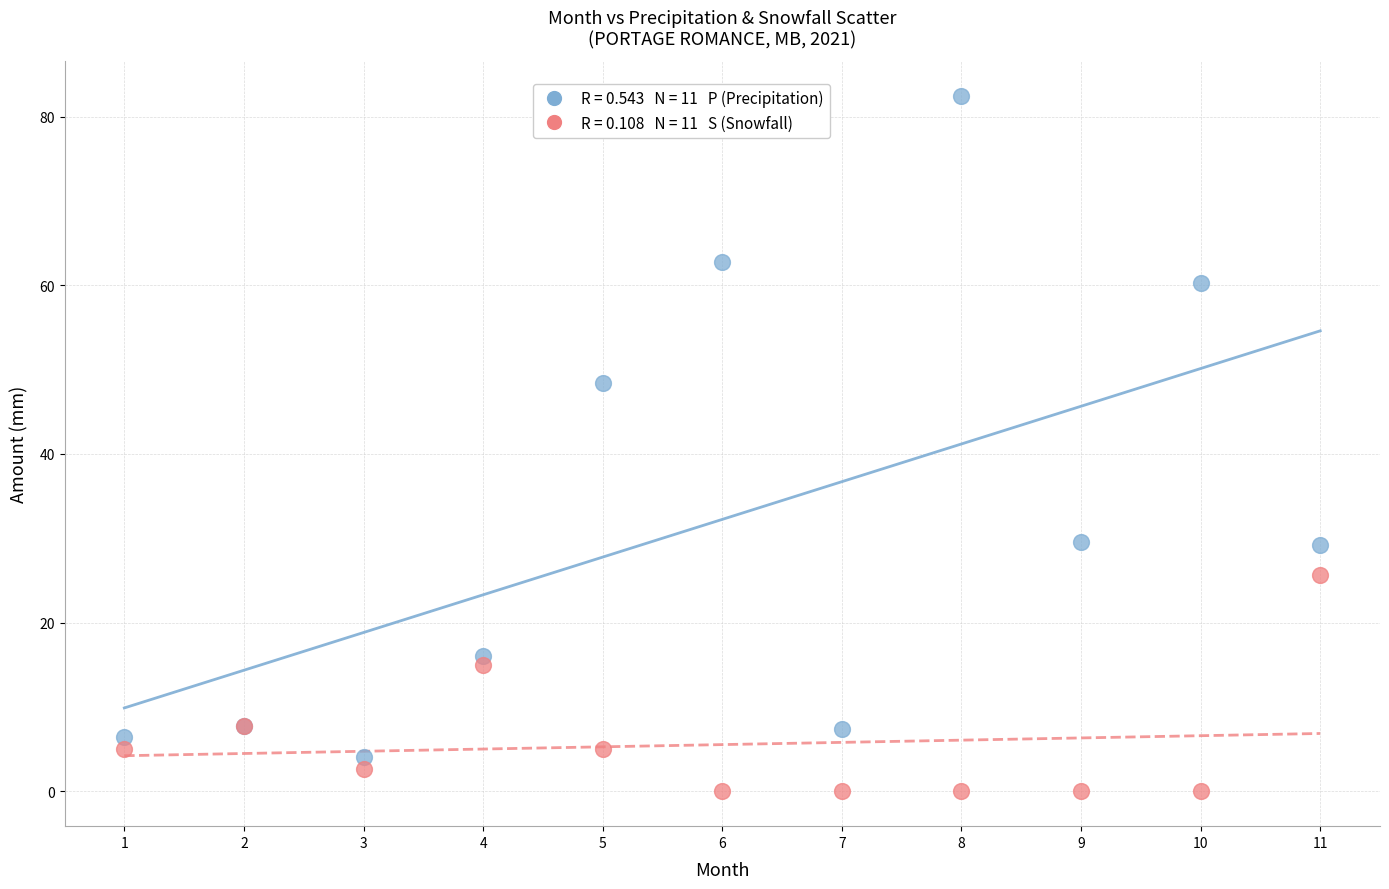

Across all series, what Y value is closest to 41?

48.4